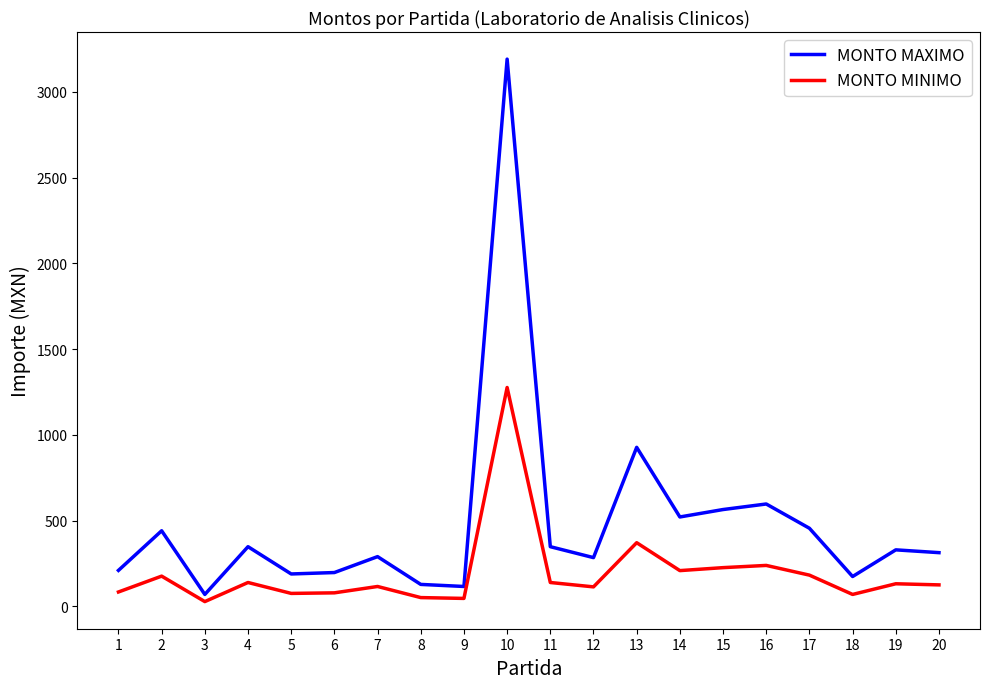

Does the chart have visible grid lines?

No